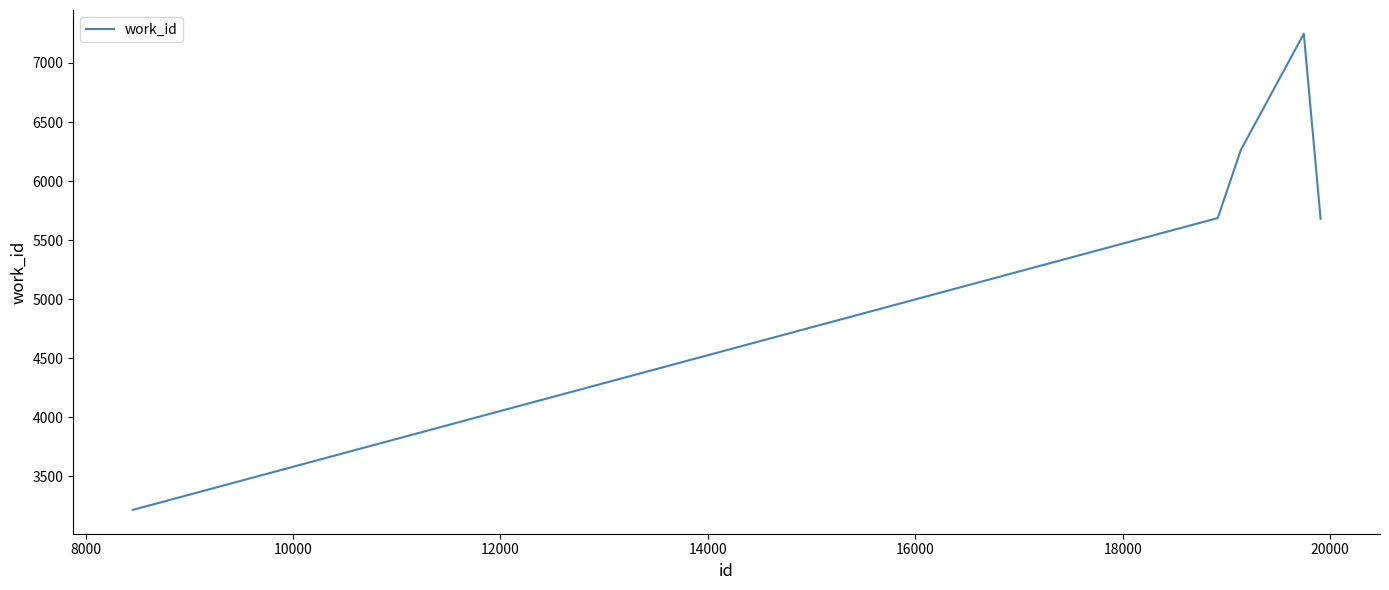

How many interior local peaks (higher than both neighbors) does the data have?

1